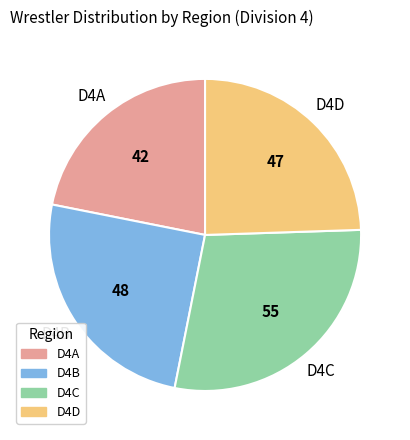

How many slices are in this pie chart?

4